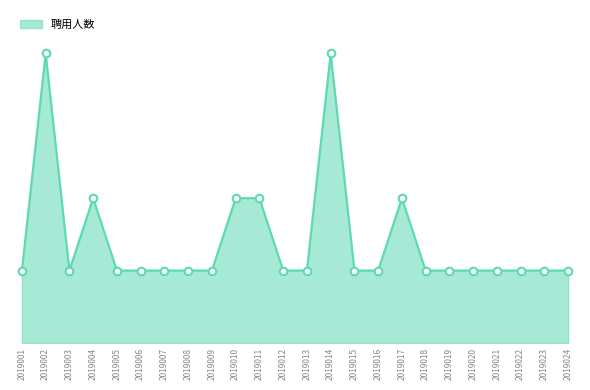

Which has a higher value, 2019011 or 2019001?

2019011